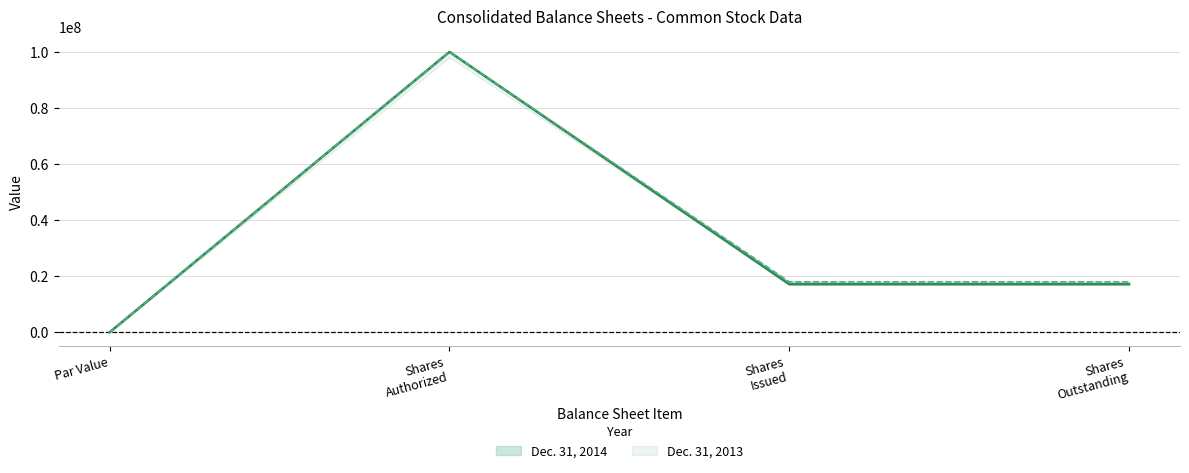

Where is Dec. 31, 2013 nearest to the value 50000000?

Shares Issued